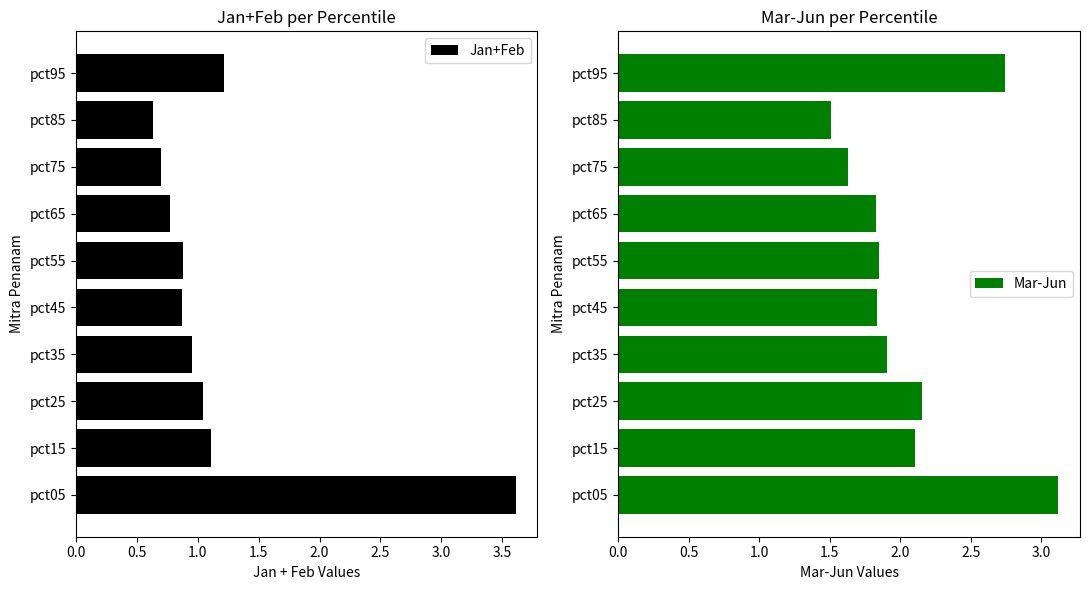

What is the sum of the Mar-Jun values at pct25 and pct55?

4.0